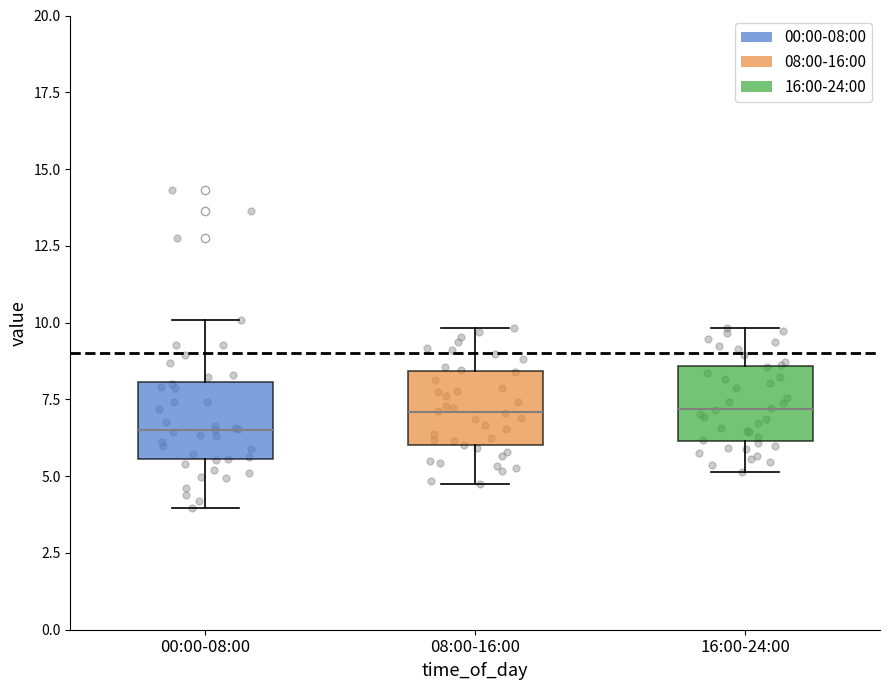

Where is the lower edge of the box for 08:00-16:00 on the y-axis? The values are not printed on the chart, so give them approximately, as read against the axis.

6.0